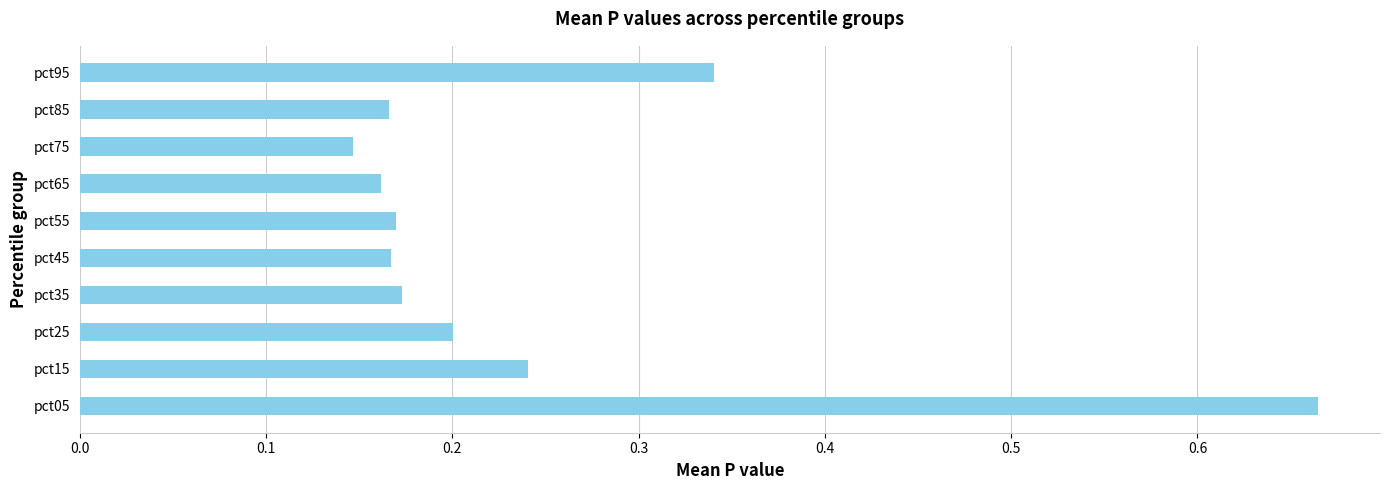

Between pct75 and pct05, which is larger?

pct05